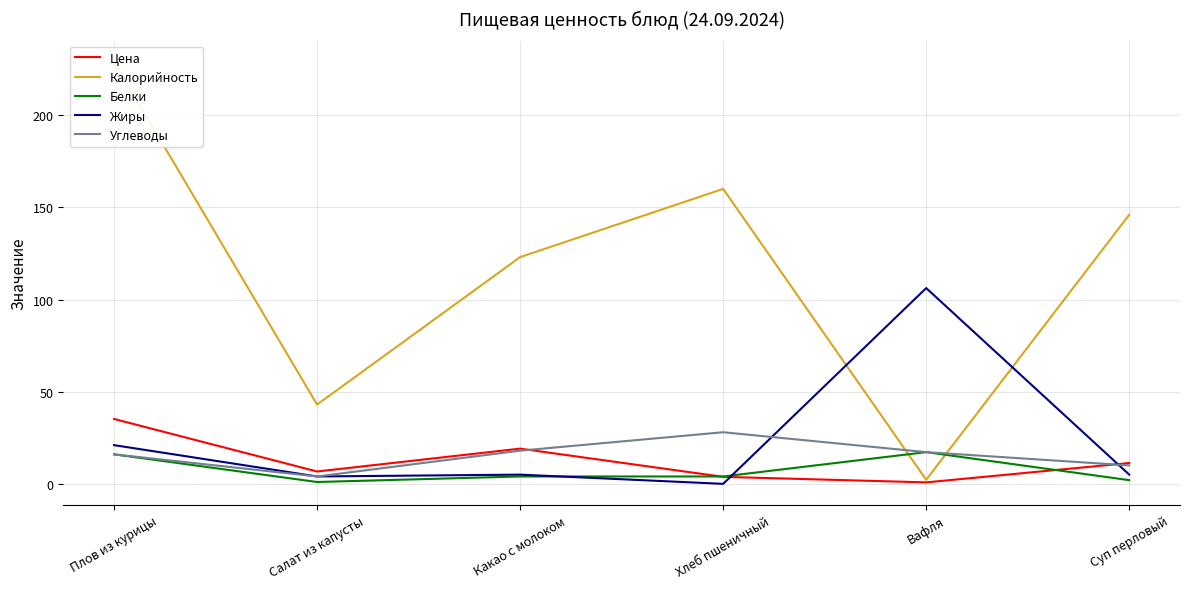

True or false: Калорийность has a value of 272.2 at Хлеб пшеничный.

False